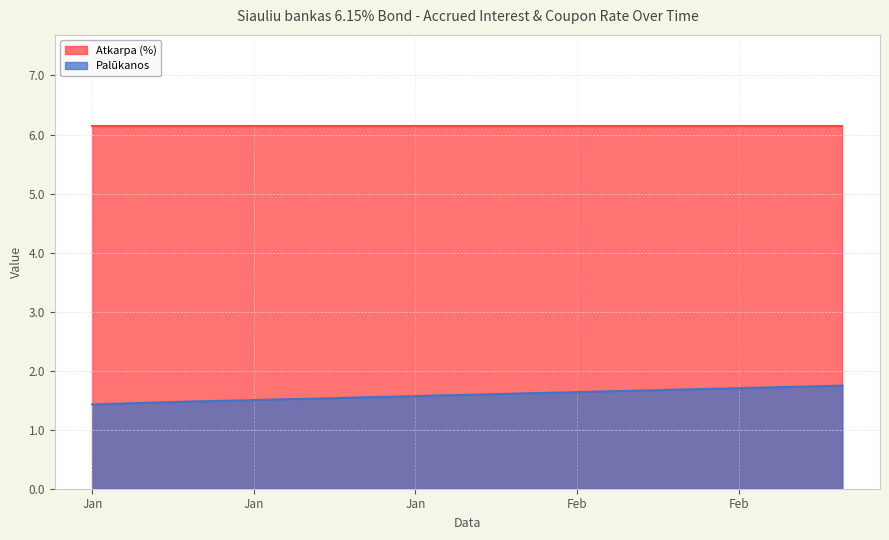

What is the ratio of the value at 2024-01-25 to the value at 2024-02-08?

1.0